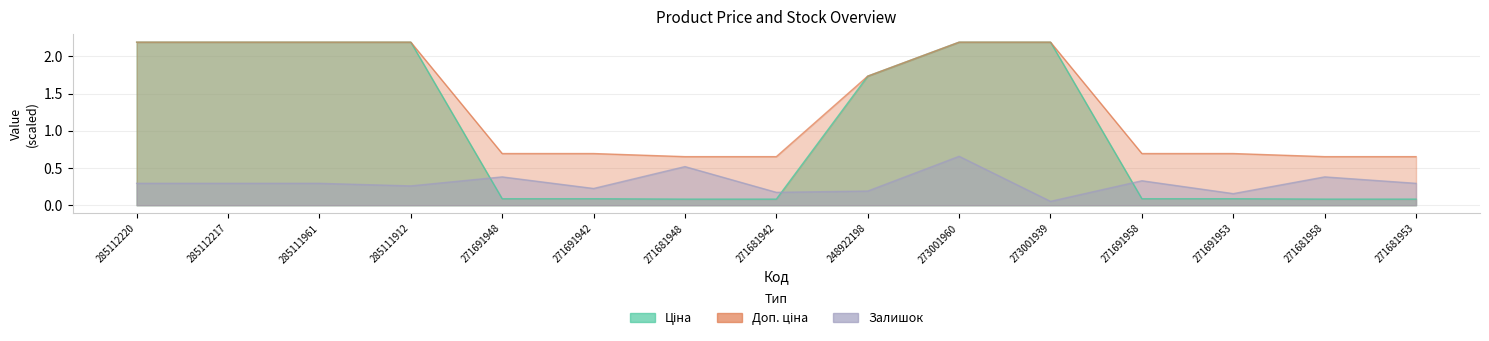

What is the sum of all Доп. ціна values?

20.3